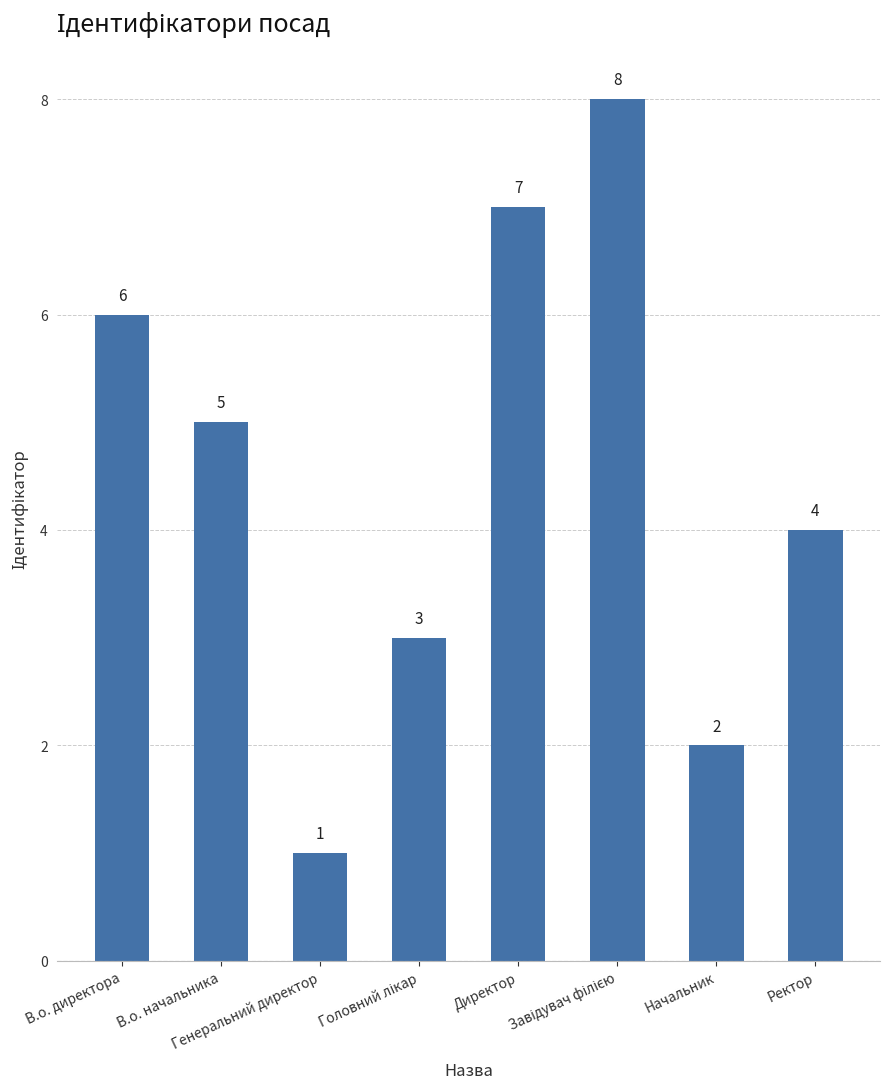

What is the sum of all values?

36